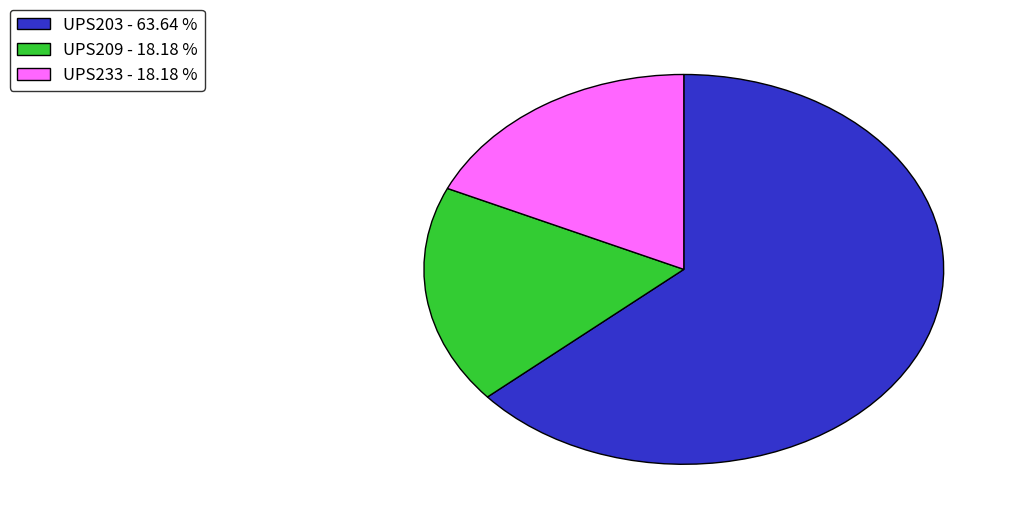

Does UPS203 account for over 50% of the chart?

Yes